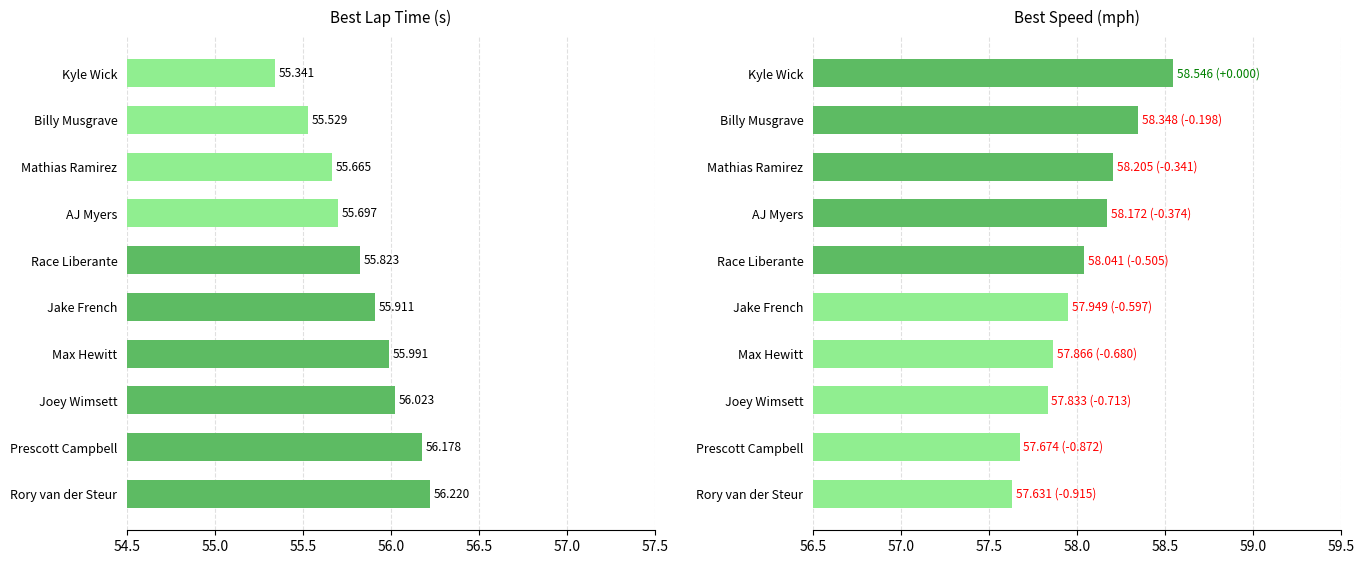

Reading left to right, extract all data points from this chart.

Best Lap time: 55.3	55.5	55.7	55.7	55.8	55.9	56.0	56.0	56.2	56.2
Best Speed: 58.5	58.3	58.2	58.2	58.0	57.9	57.9	57.8	57.7	57.6